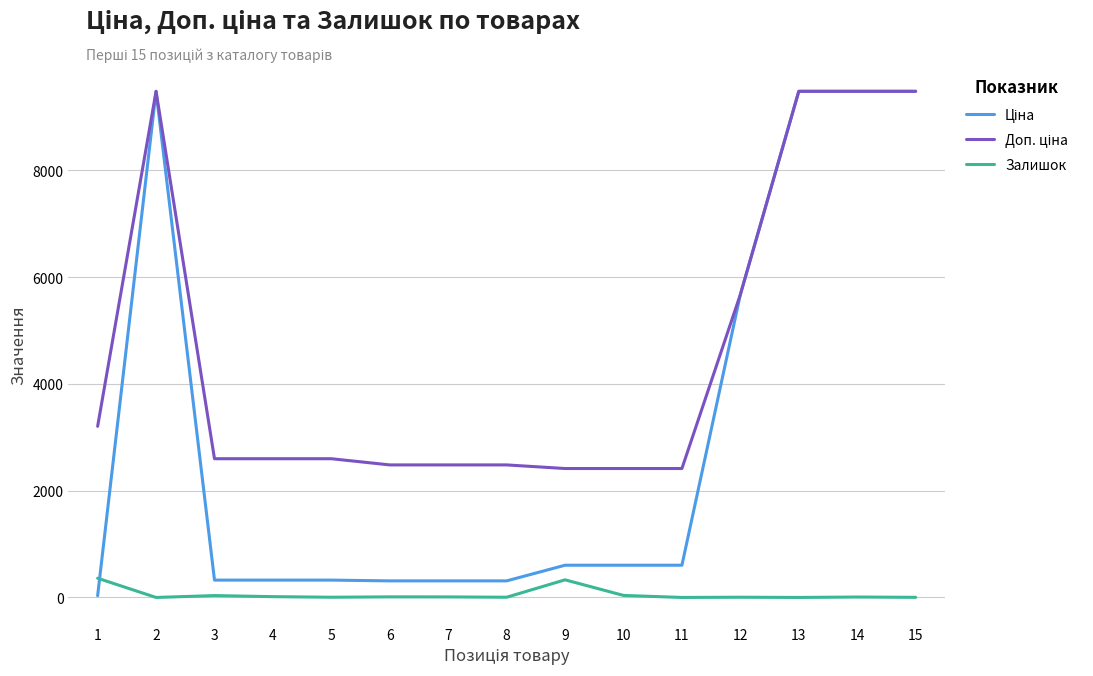

What is the greatest value displayed?

9480.1